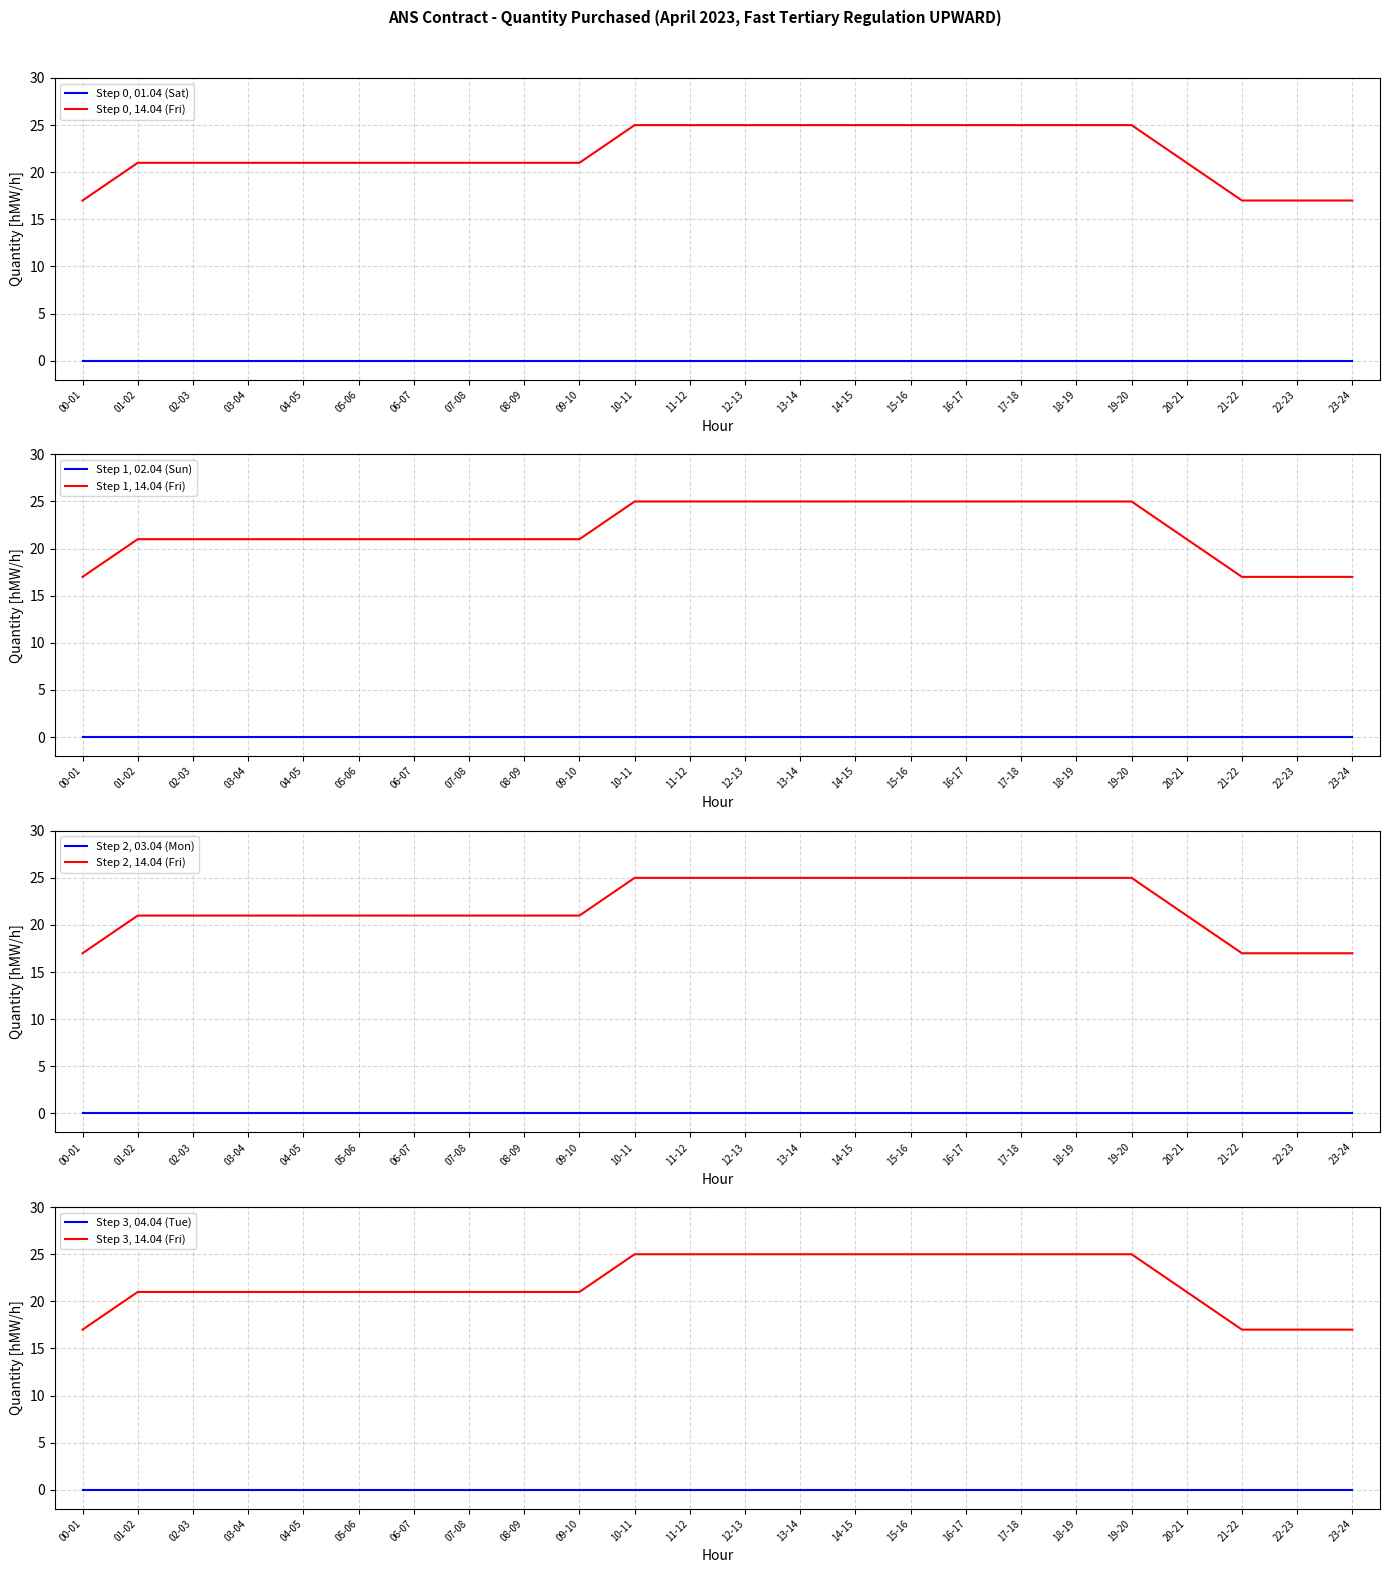

True or false: Step 0, 01.04 (Sat) and Step 0, 14.04 (Fri) cross at least once.

False